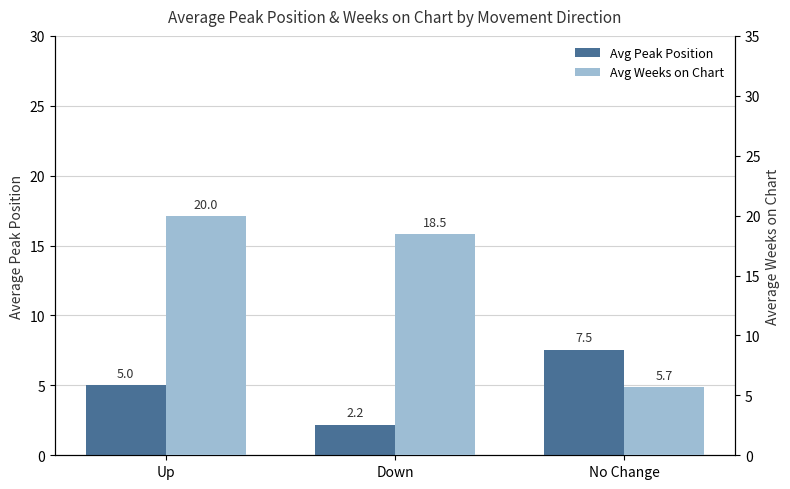

How many values in the Avg Weeks on Chart series are below 18?

1